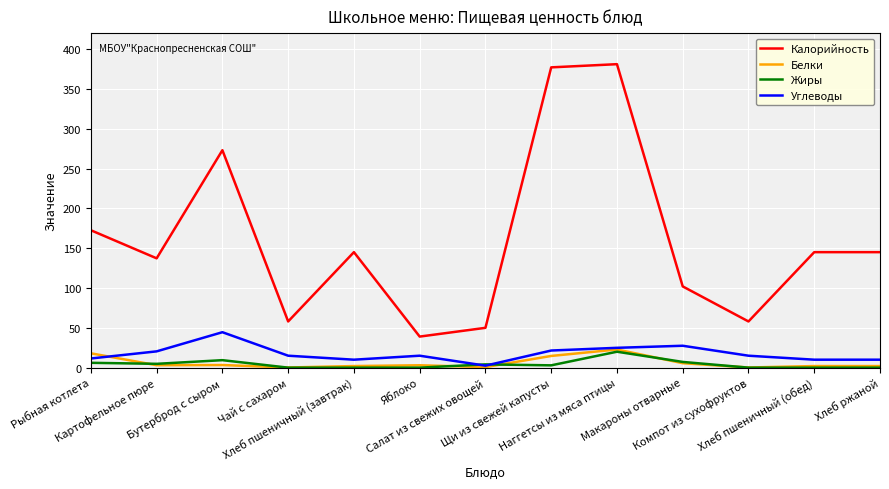

Which series has the widest spread of values?

Калорийность